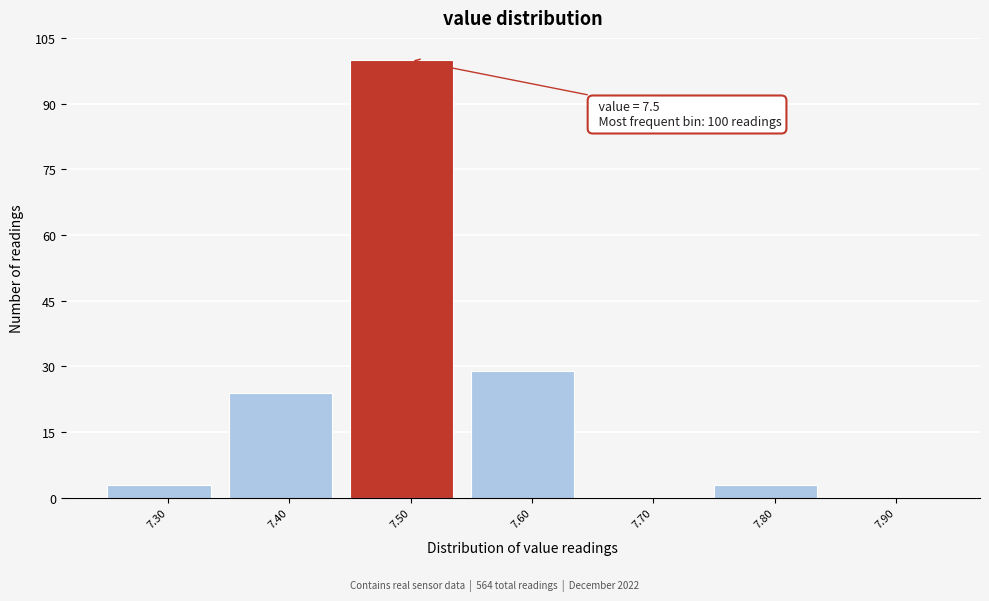

Over which range of the x-axis is the bar tallest?

7.45 to 7.55